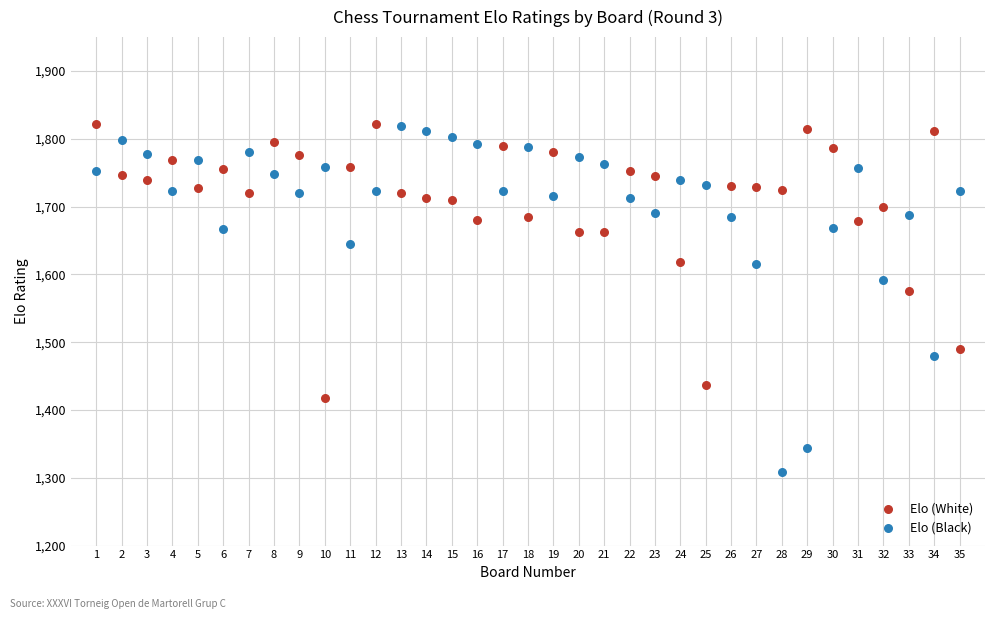

Which series has the widest spread of Y values?

Elo (Black)